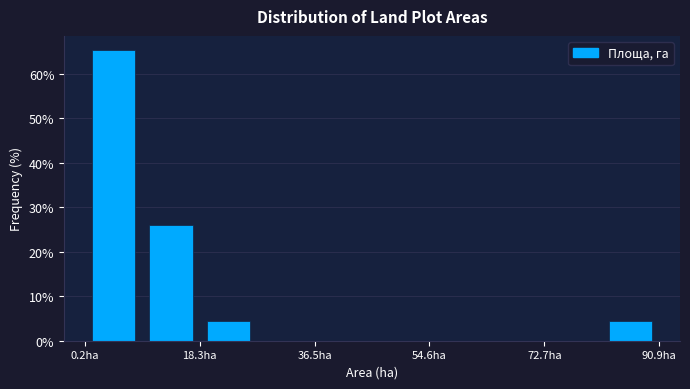

Reading left to right, list every bar in this chart as the range it spans on the x-axis followed by its height. Neither the bar edges nor the heights are printed on the chart, so give them approximately, as read against the axes.

0 to 10: 65
10 to 18: 26
18 to 28: 4
28 to 36: 0
36 to 46: 0
46 to 54: 0
54 to 64: 0
64 to 72: 0
72 to 82: 0
82 to 90: 4